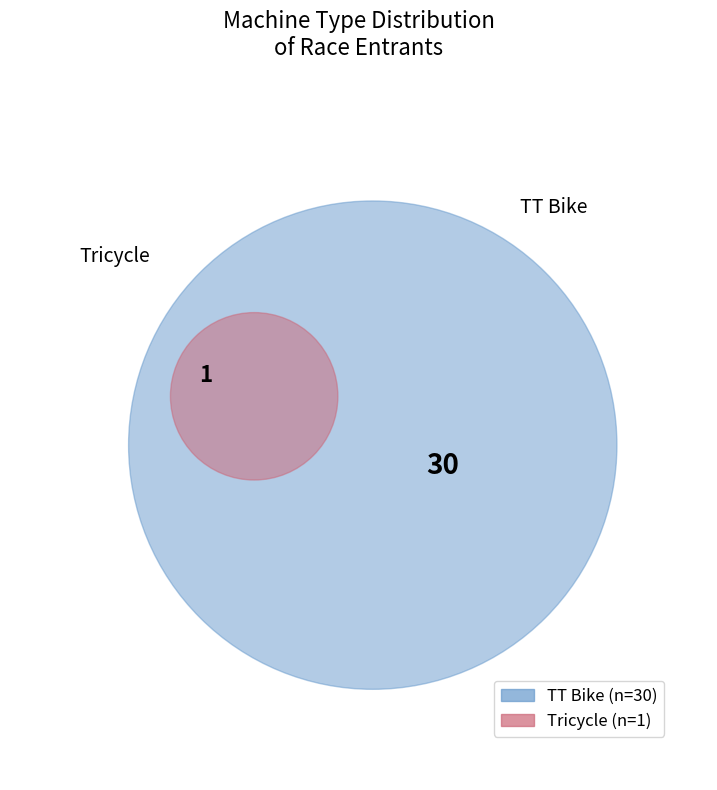

Between TT Bike and Tricycle, which is larger?

TT Bike